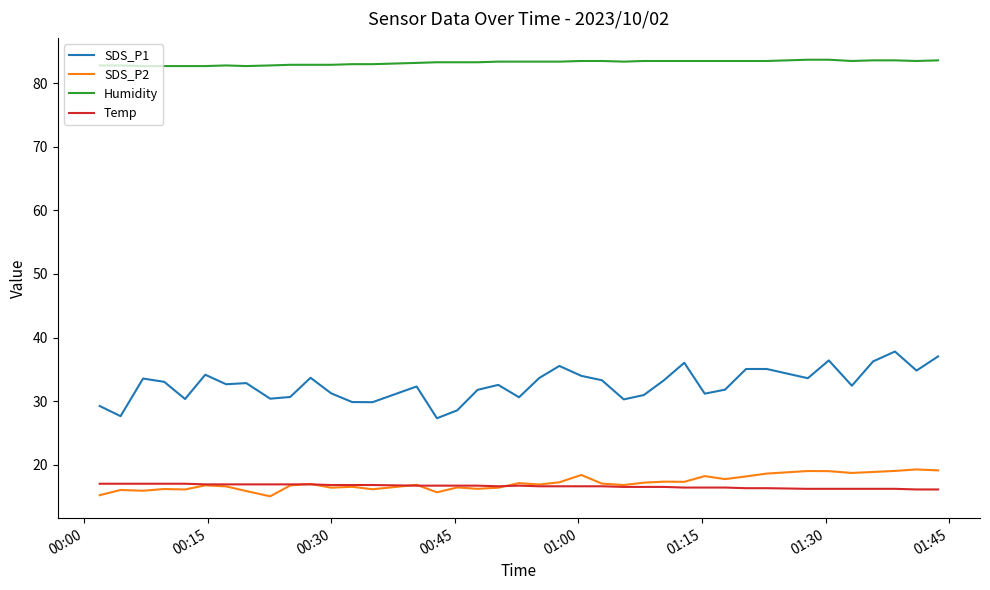

True or false: Temp and SDS_P1 intersect in this chart.

False